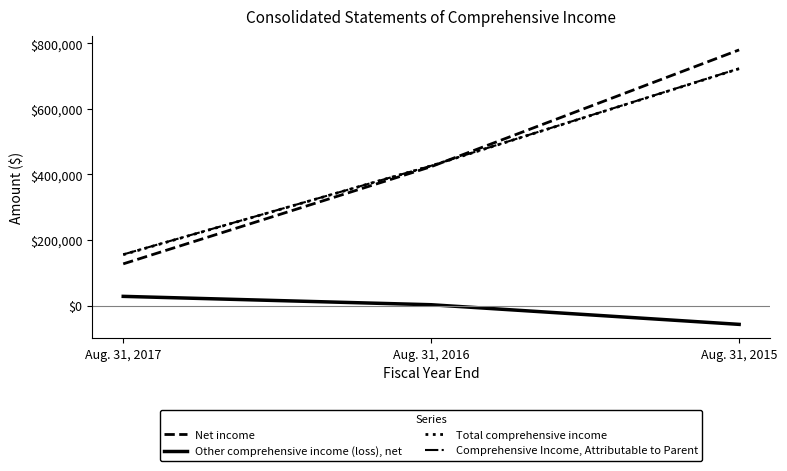

At which label does Total comprehensive income reach its peak?

Aug. 31, 2015